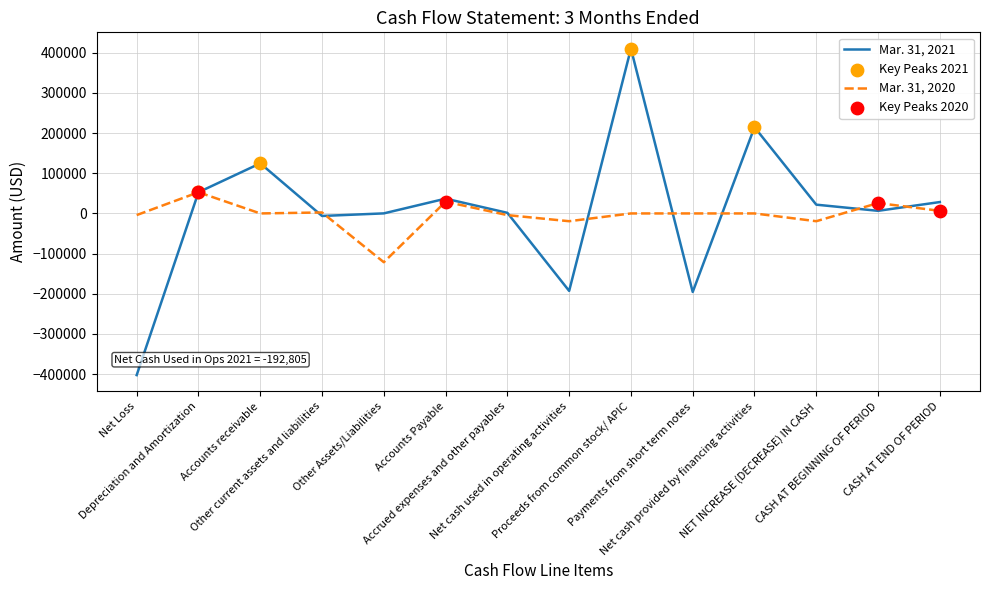

Which series has the largest total across all categories?

Mar. 31, 2021